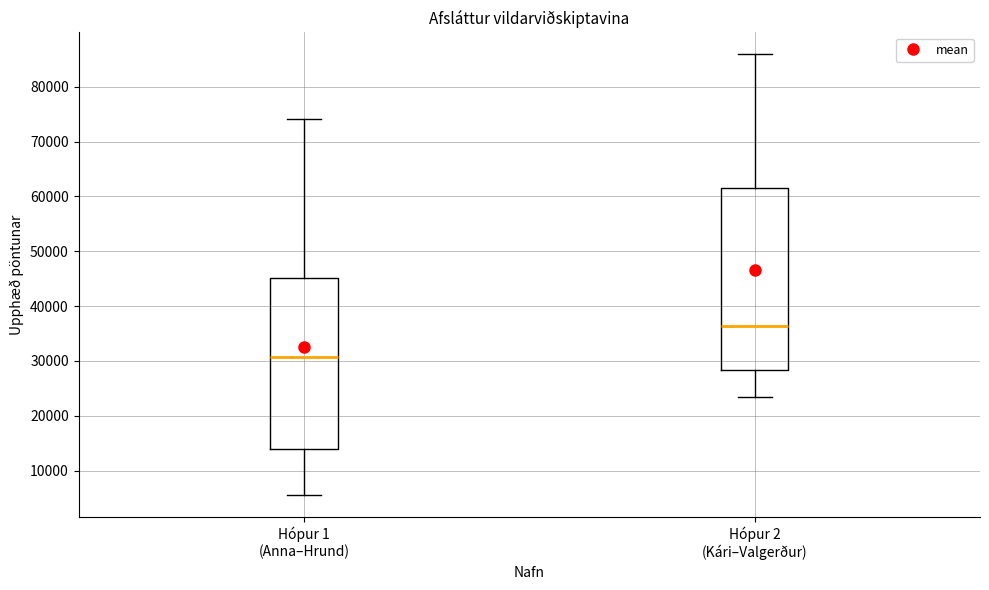

Which box's median line is the lowest?

Hópur 1 (Anna–Hrund)